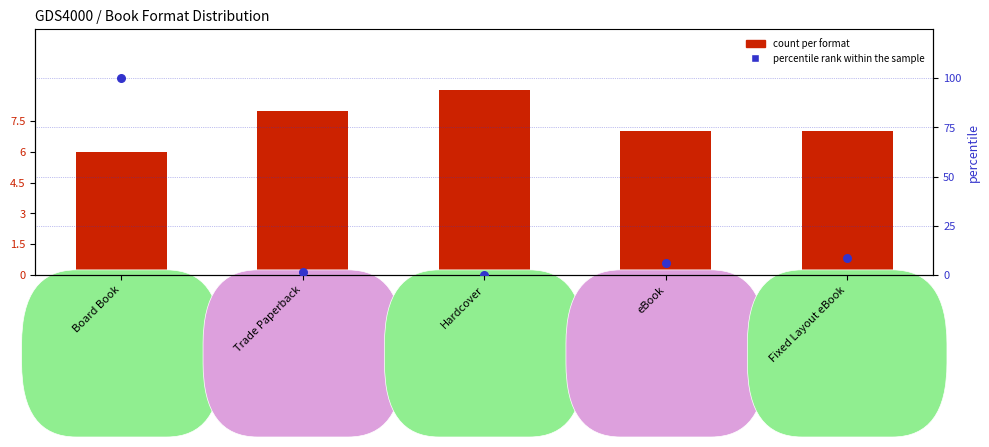

At how many categories does at least one series exceed 46?

1